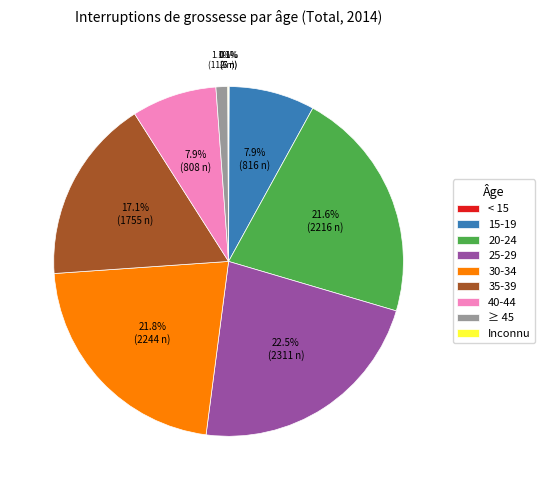

Which has a higher value, 40-44 or 35-39?

35-39